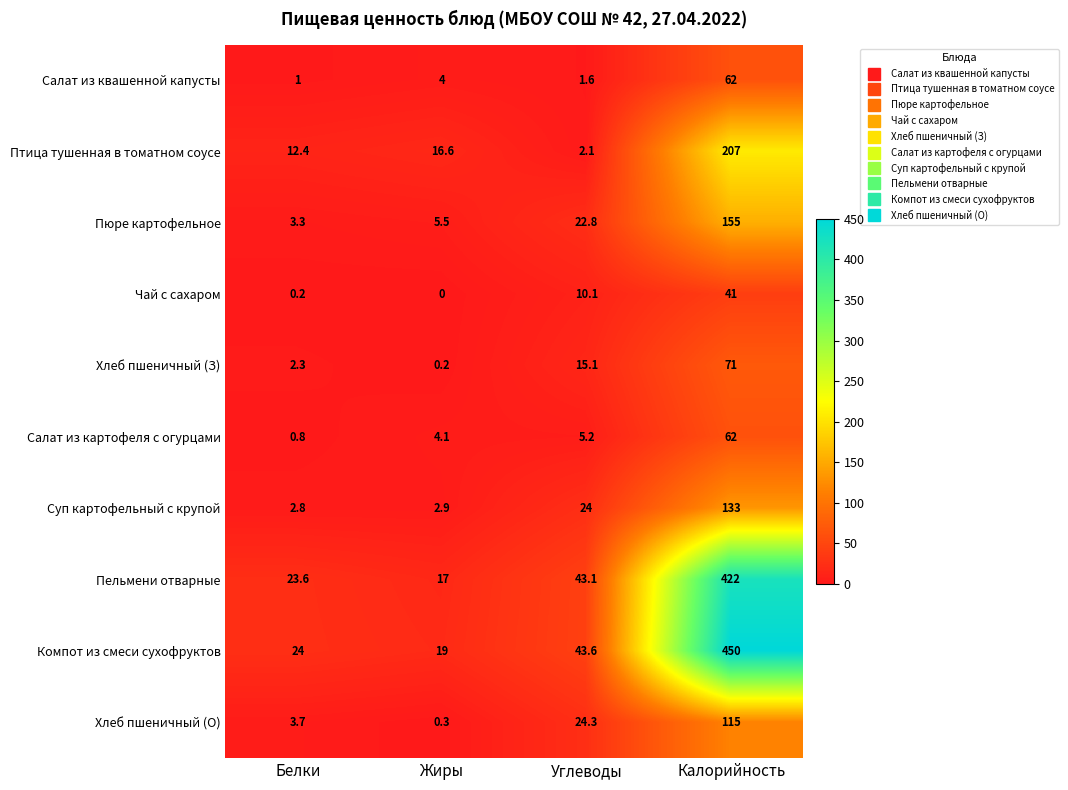

Where does the Хлеб пшеничный (З) series first go above 15?

Углеводы